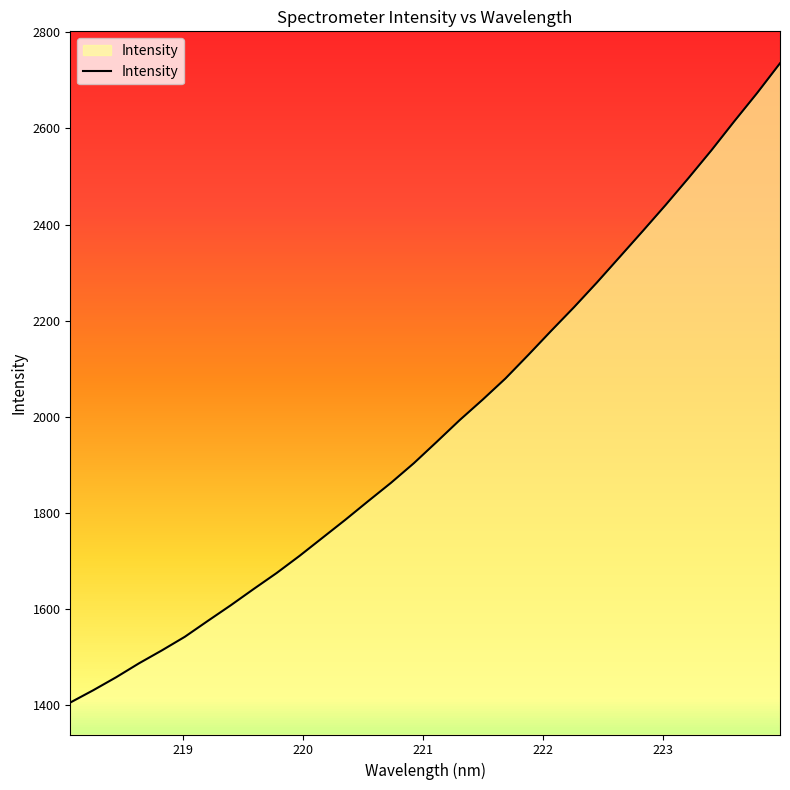

What is the difference between the maximum and minimum values?

1331.3